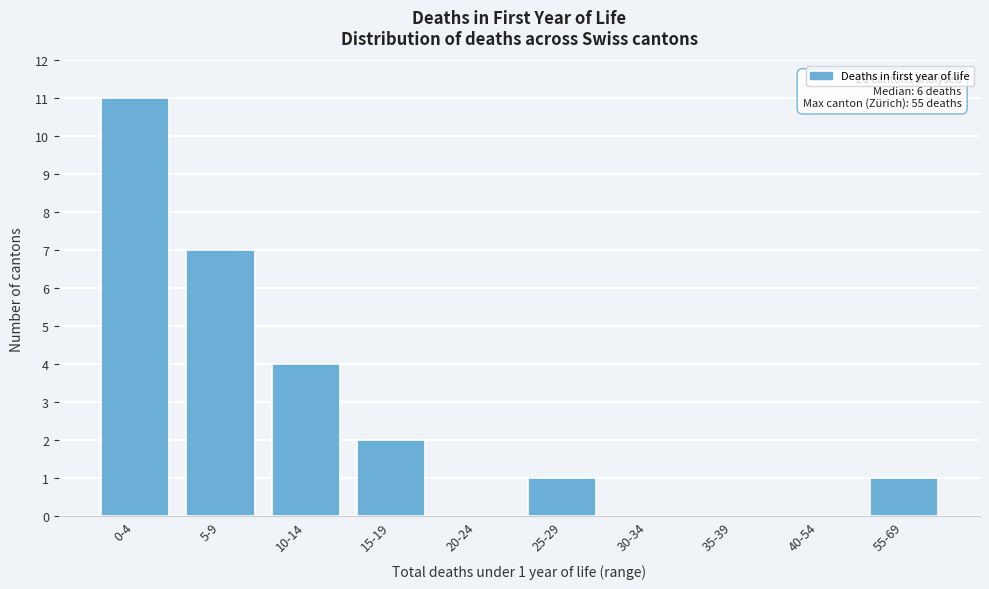

Reading right to left, what are all the values shown in this chart?

55-69=1	40-54=0	35-39=0	30-34=0	25-29=1	20-24=0	15-19=2	10-14=4	5-9=7	0-4=11